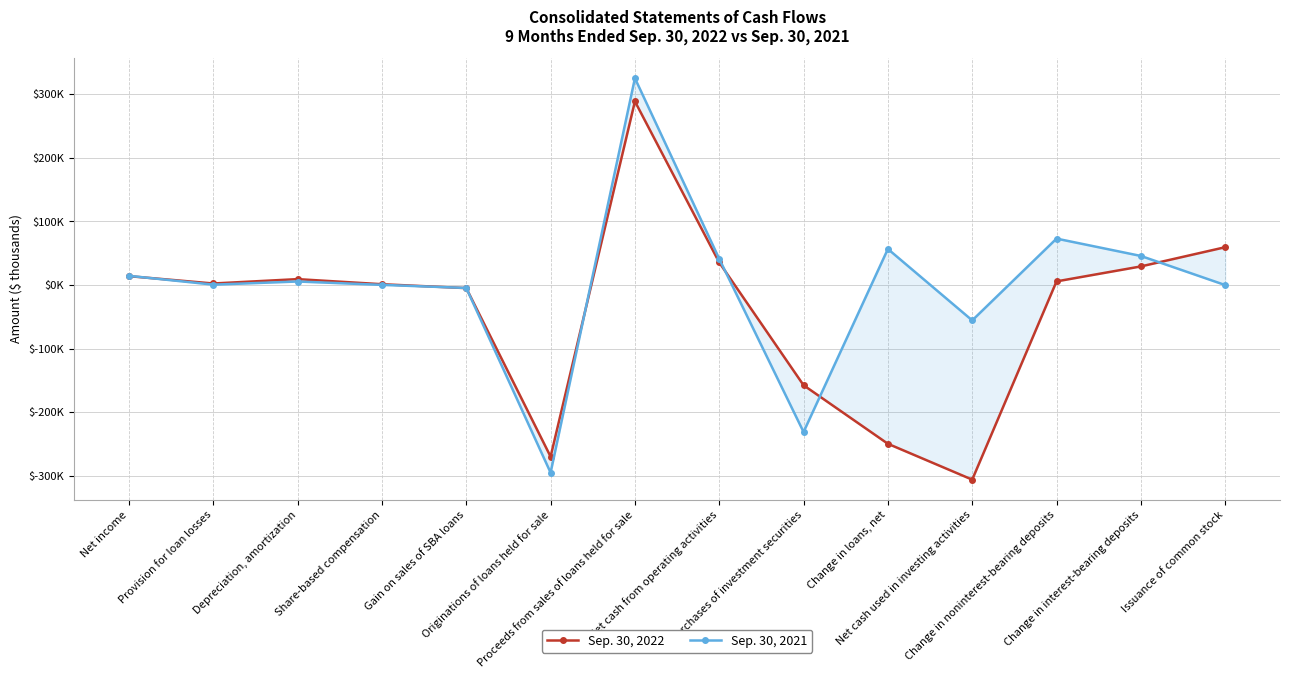

What is the value of the Sep. 30, 2022 point at the 5th from the left?

-4805